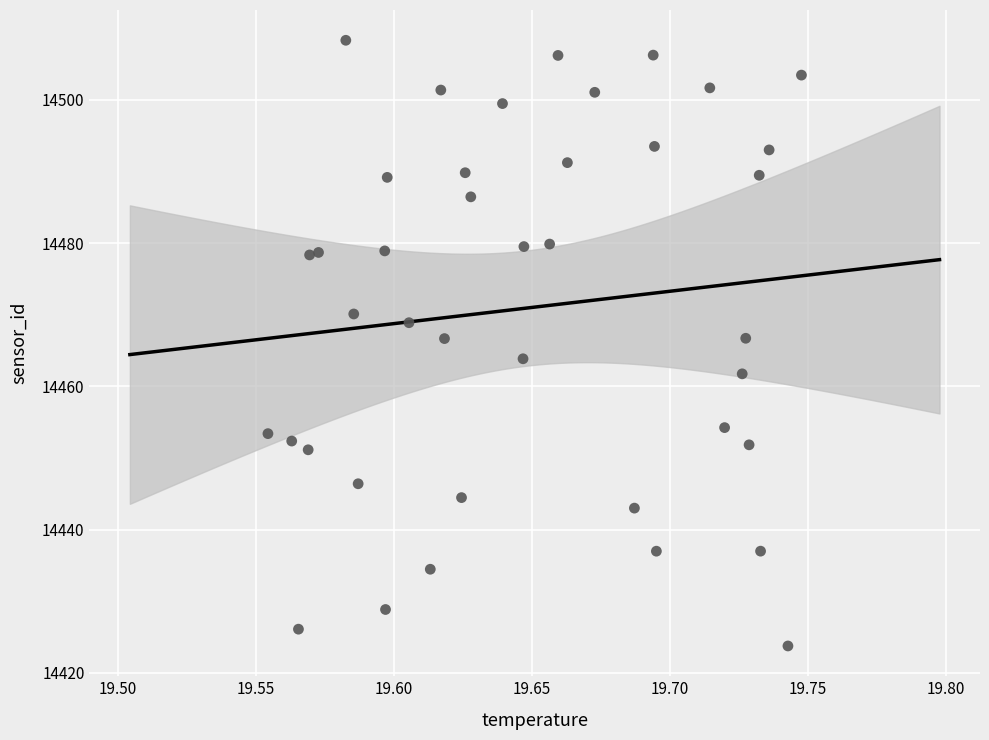

What is the range of Y values (max minus min)?

84.6